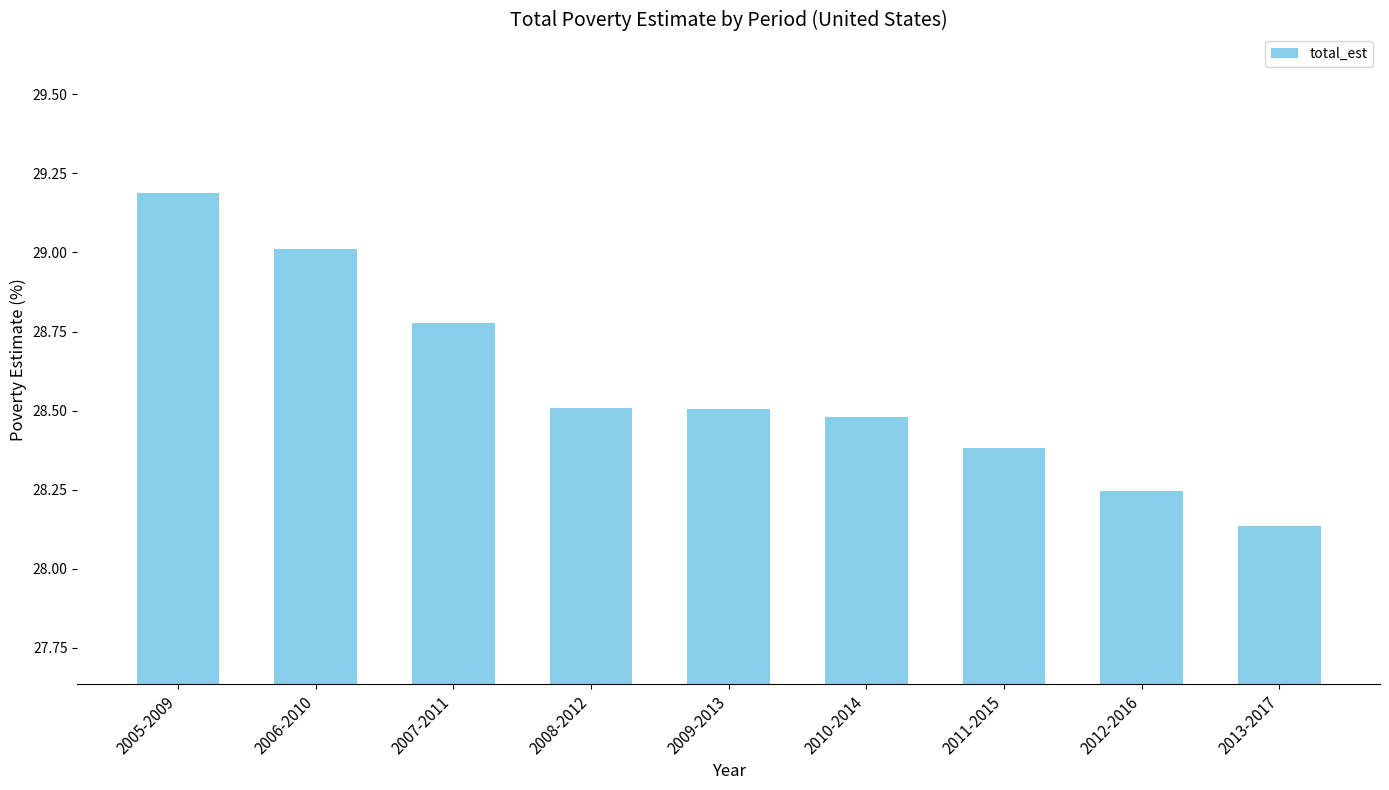

The chart shows a value of 18.0 at 2010-2014. True or false?

False